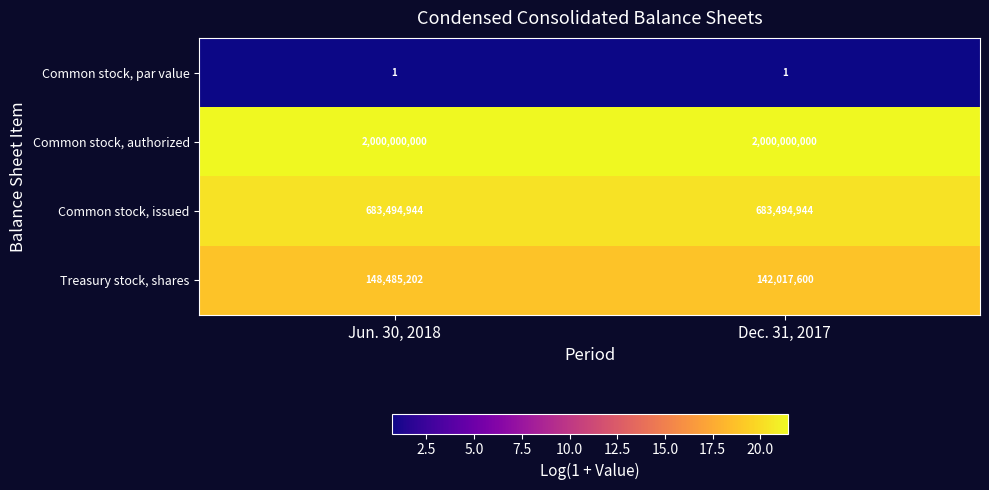

Read the Common stock, issued value at Dec. 31, 2017.

683494944